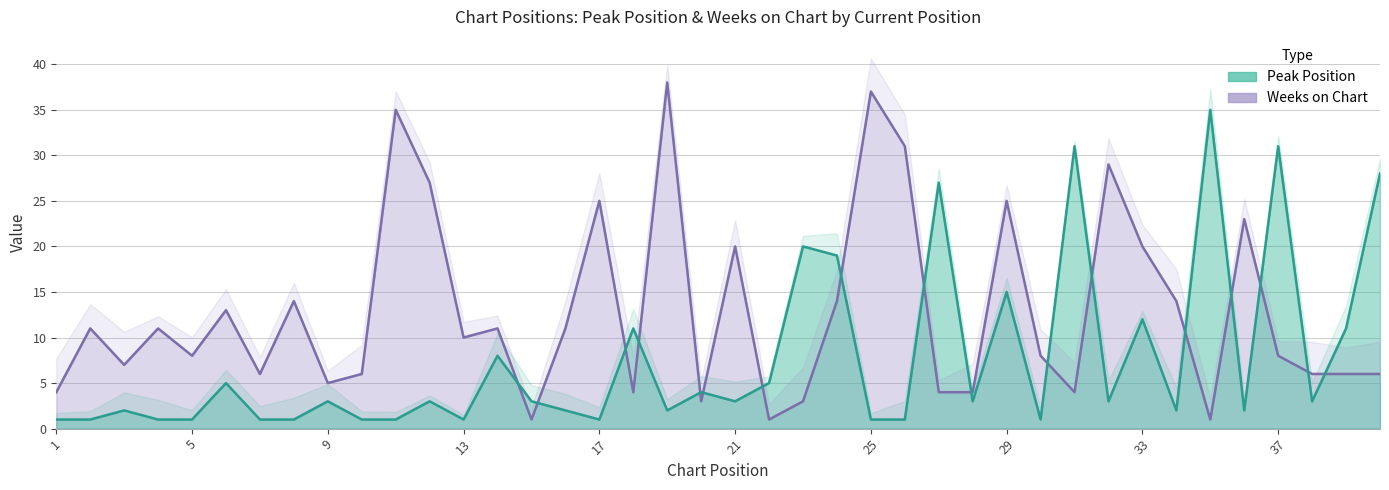

How many data points does each series have?

40